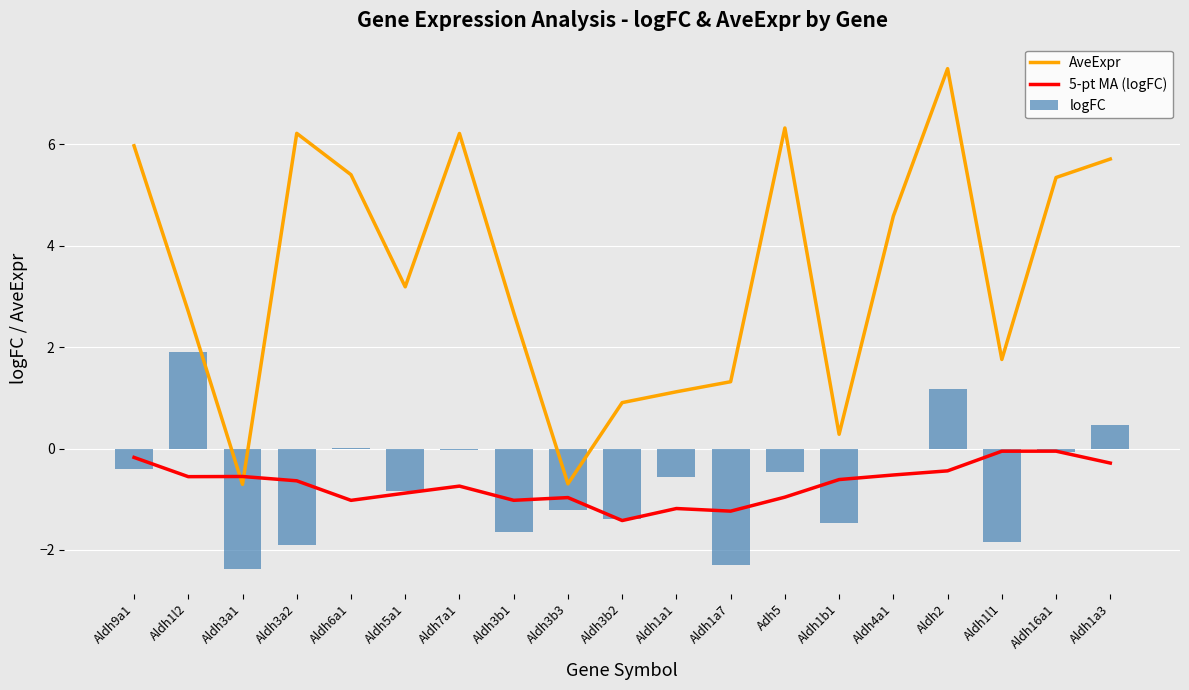

Is the value of logFC at Aldh3b3 greater than the value of AveExpr at Aldh4a1?

No